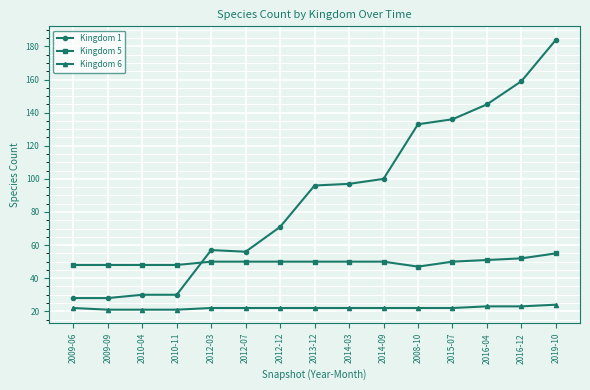

What is the label of the 9th point from the left?

2014-03